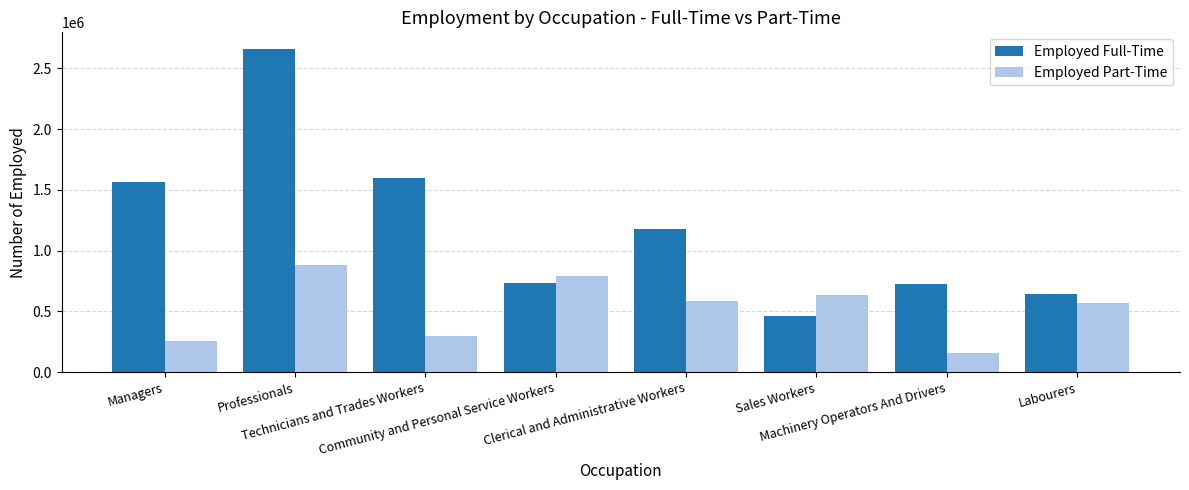

Which label corresponds to the largest value in the chart?

Professionals